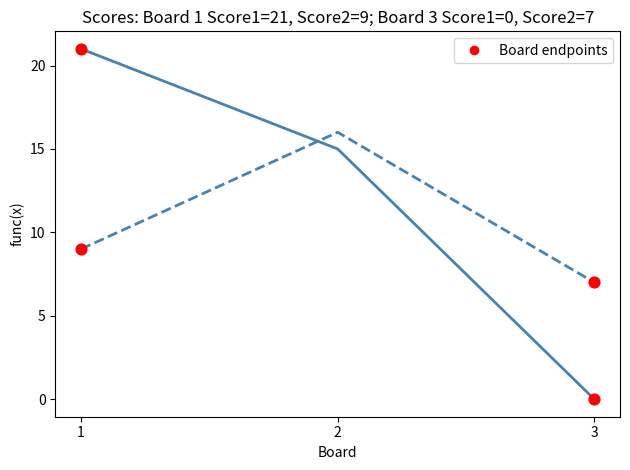

What is the total value across all series at 2?

31